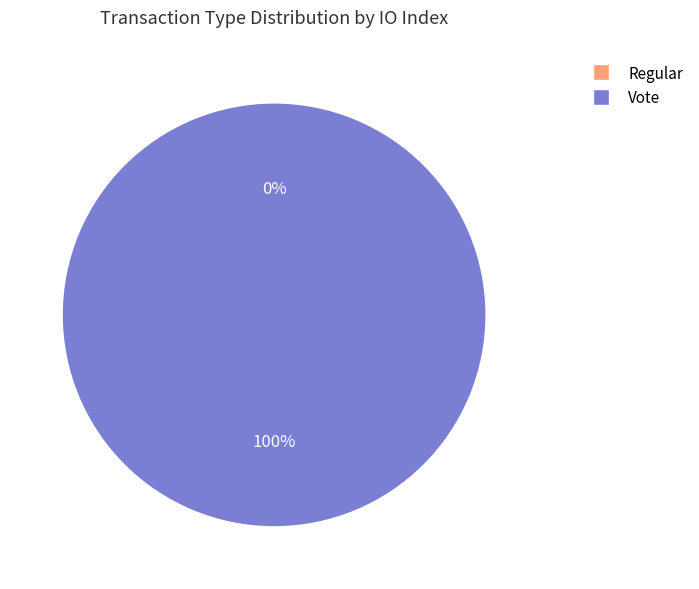

To the nearest percent, what is the difference between the largest and smallest slice percentages?

100%